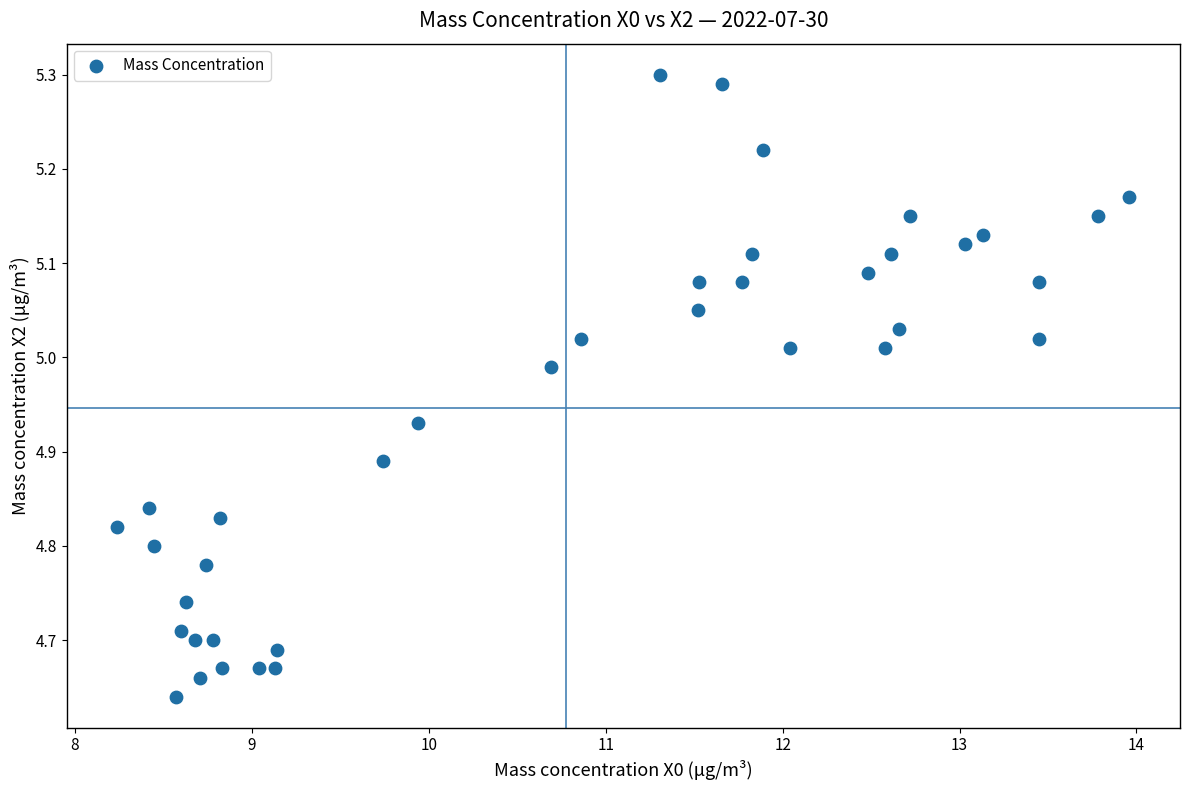

What is the range of Y values (max minus min)?

0.7